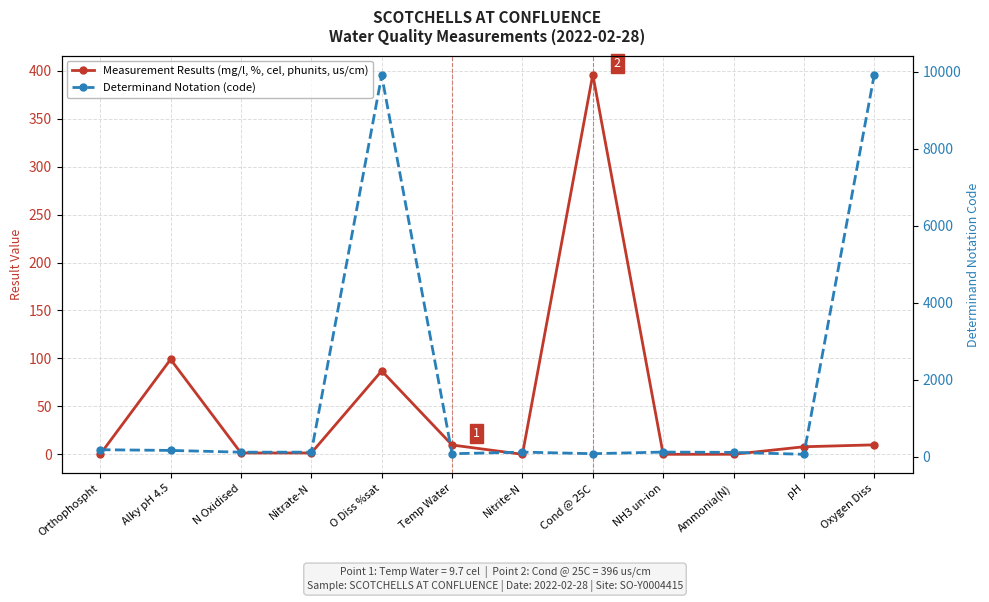

True or false: Determinand Notation (code) has more than 0 points higher than both neighbors.

True